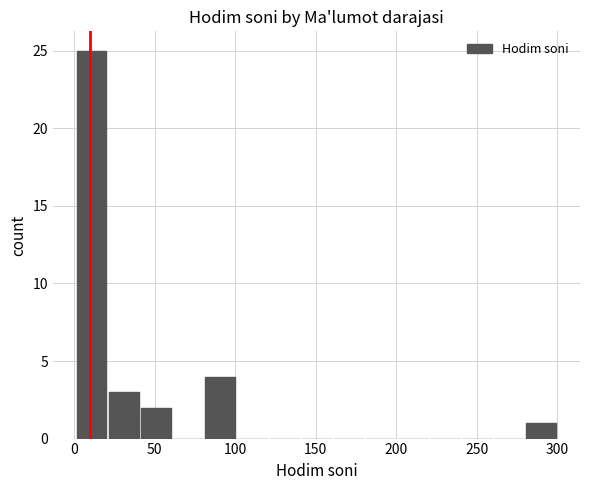

What is the sum of all values?

35